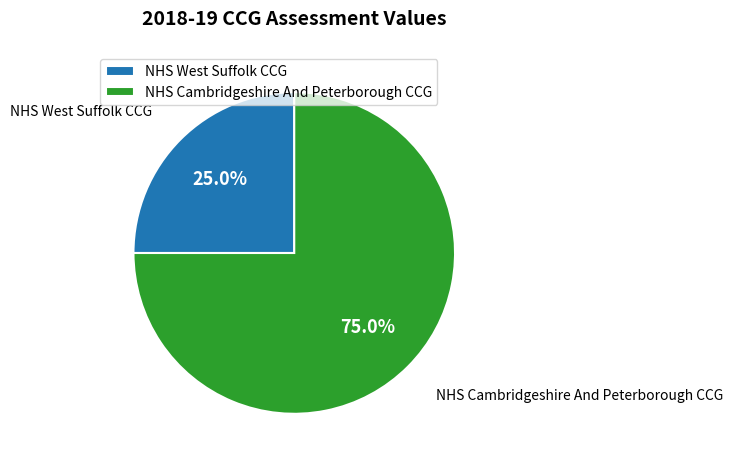

Approximately how many times larger is the value at NHS West Suffolk CCG compared to NHS Cambridgeshire And Peterborough CCG?

0.3